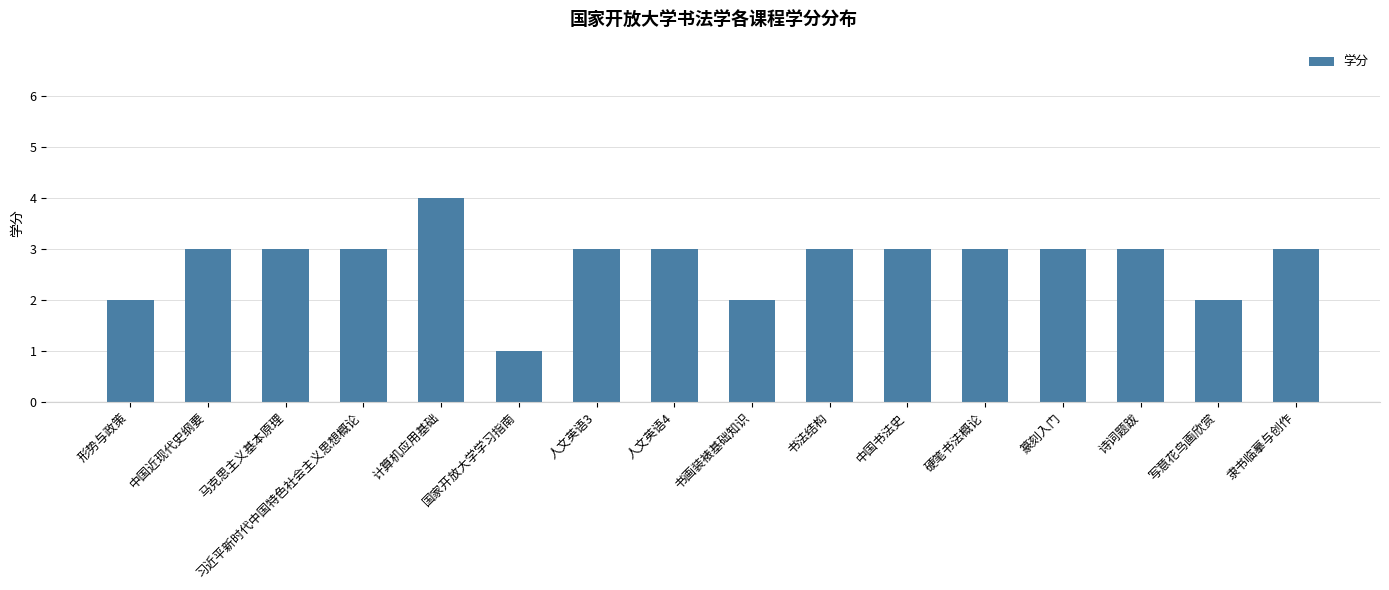

What is the value of the 8th bar from the left?

3